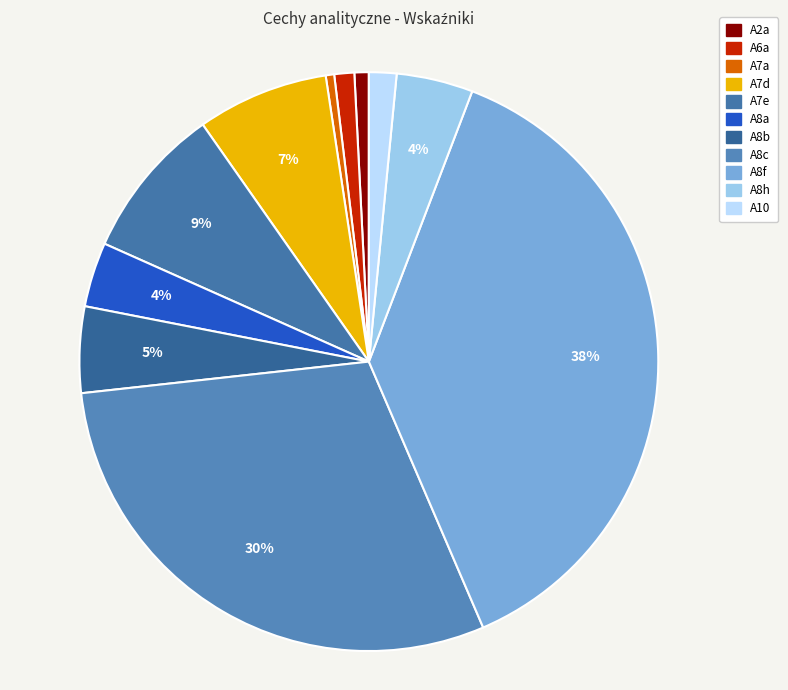

Do A8b and A8a together represent more than half of the pie?

No